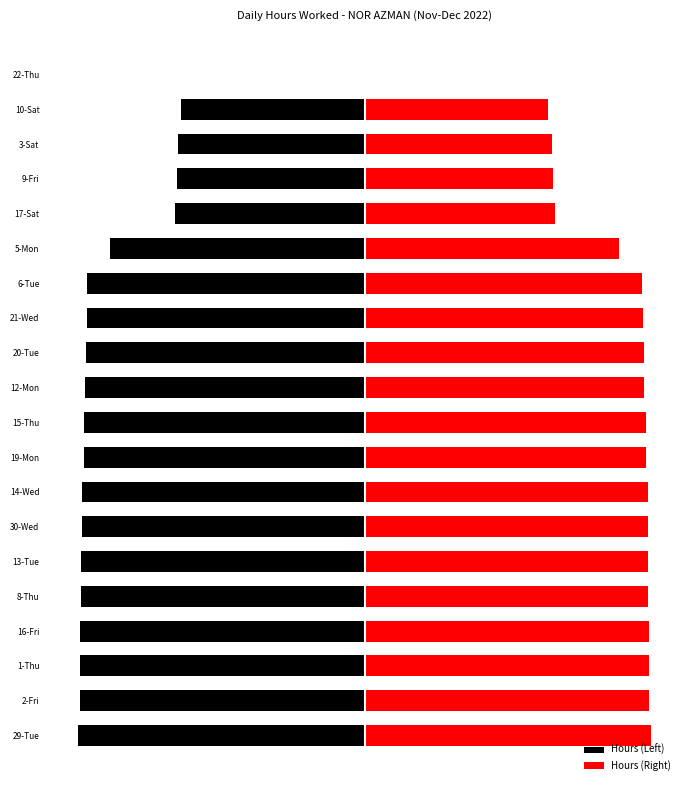

List the labels in order of Hours (Left) value, largest first.

22-Thu, 10-Sat, 3-Sat, 9-Fri, 17-Sat, 5-Mon, 6-Tue, 21-Wed, 20-Tue, 12-Mon, 19-Mon, 15-Thu, 30-Wed, 14-Wed, 8-Thu, 13-Tue, 16-Fri, 2-Fri, 1-Thu, 29-Tue